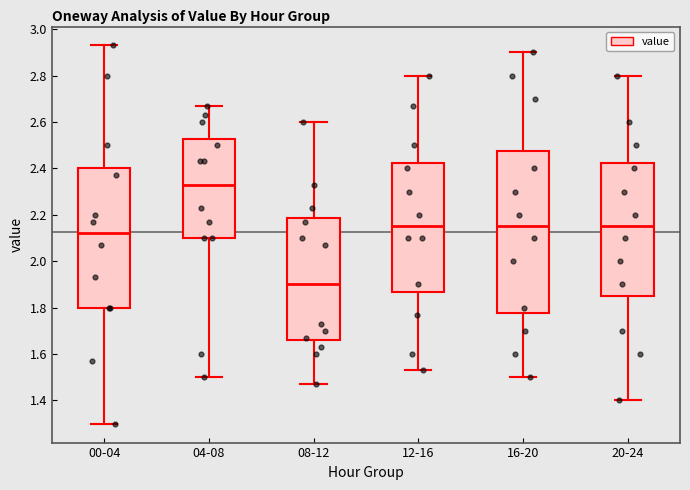

Which box has the highest median line?

04-08